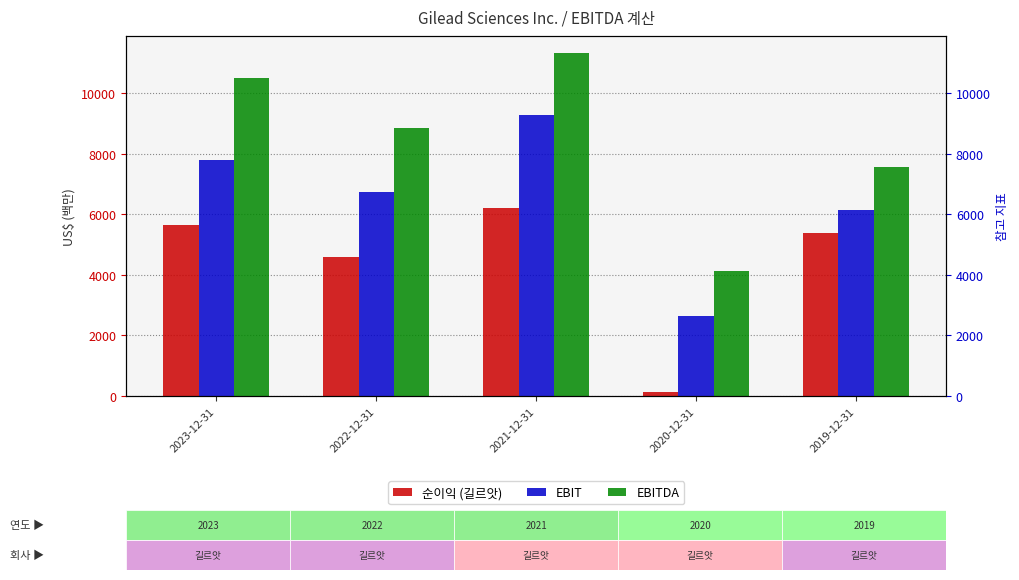

How many data points in 순이익 (길르앗) are less than 5386?

2